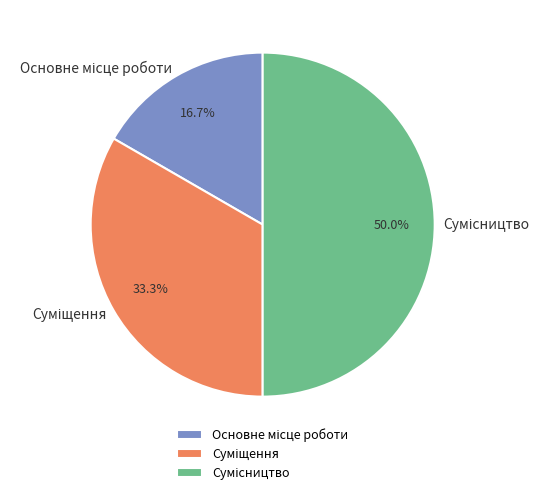

The Суміщення slice represents 33% of the pie. True or false?

True